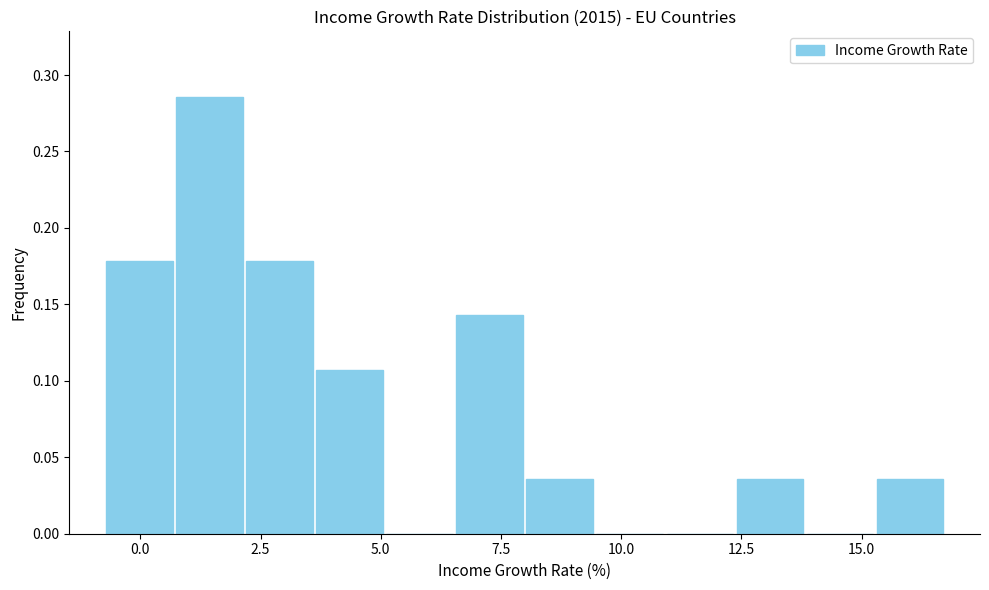

Around what value on the x-axis is the tallest bar? Give the approximate position of its centre, as read against the axis.

1.5